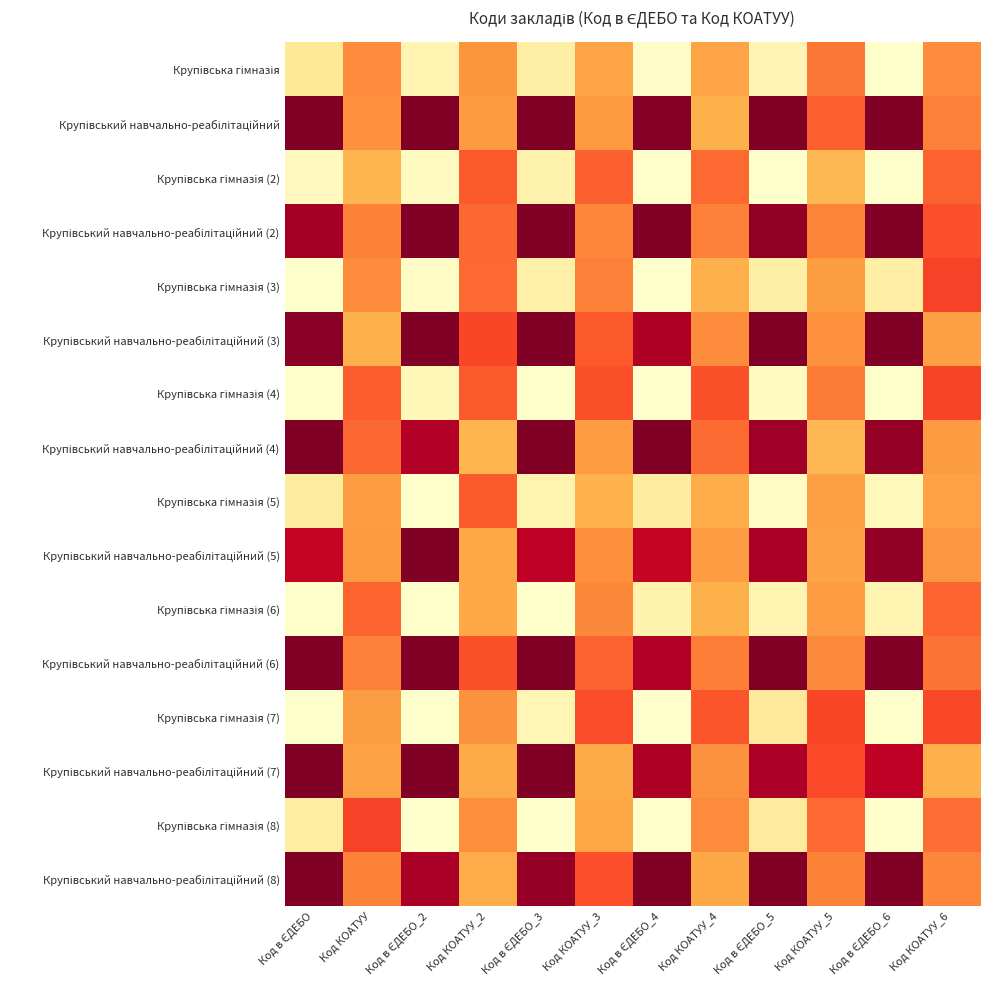

At how many categories does at least one series exceed 0?

12